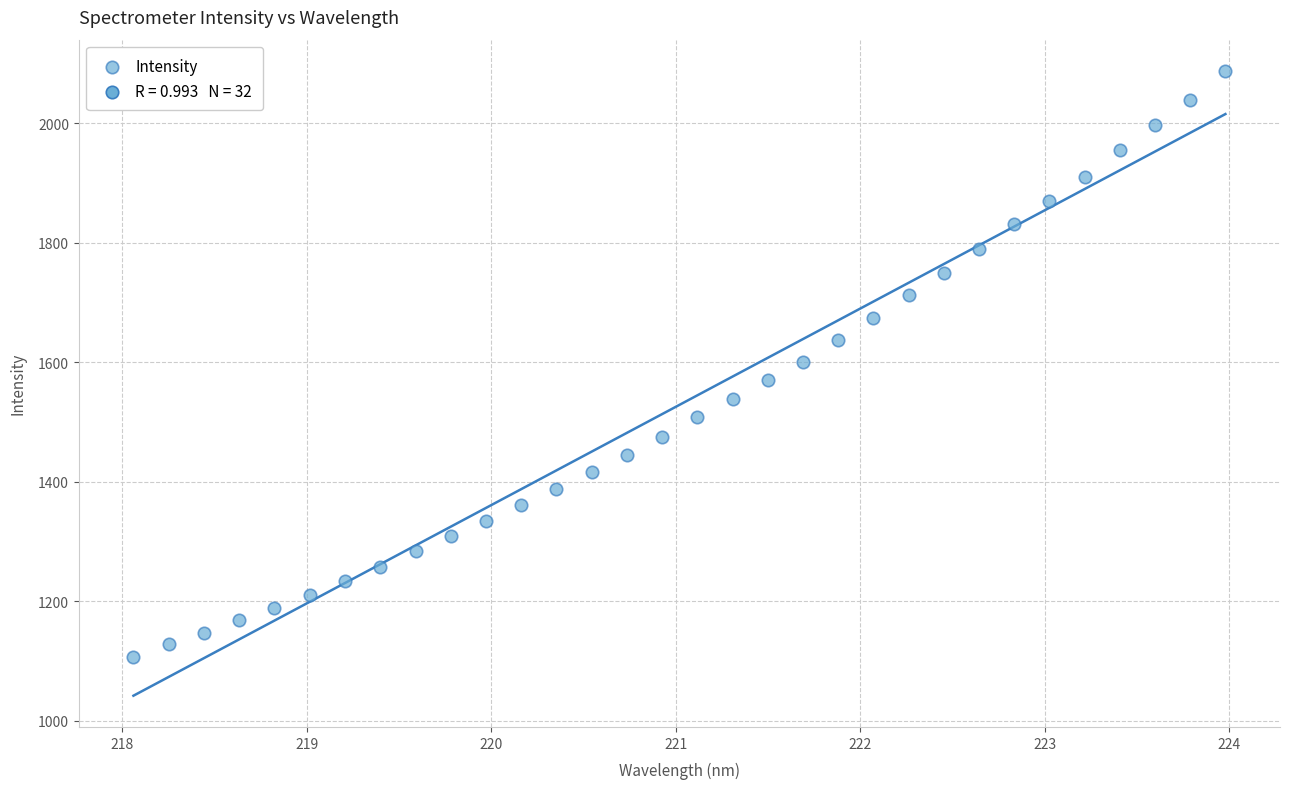

What is the range of Y values (max minus min)?

979.8